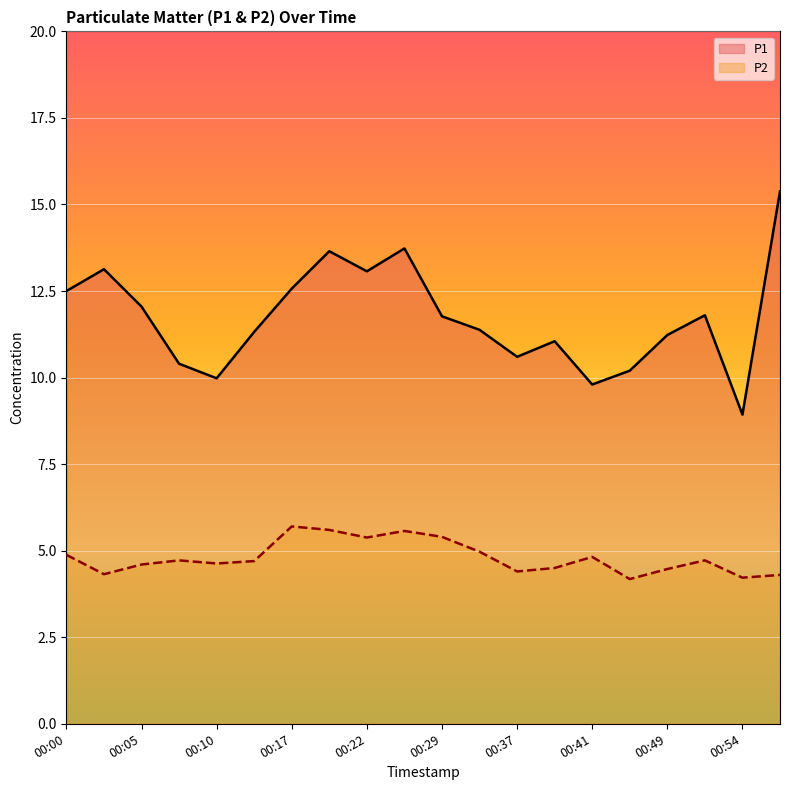

At which category does the chart reach its peak across all series?

00:56